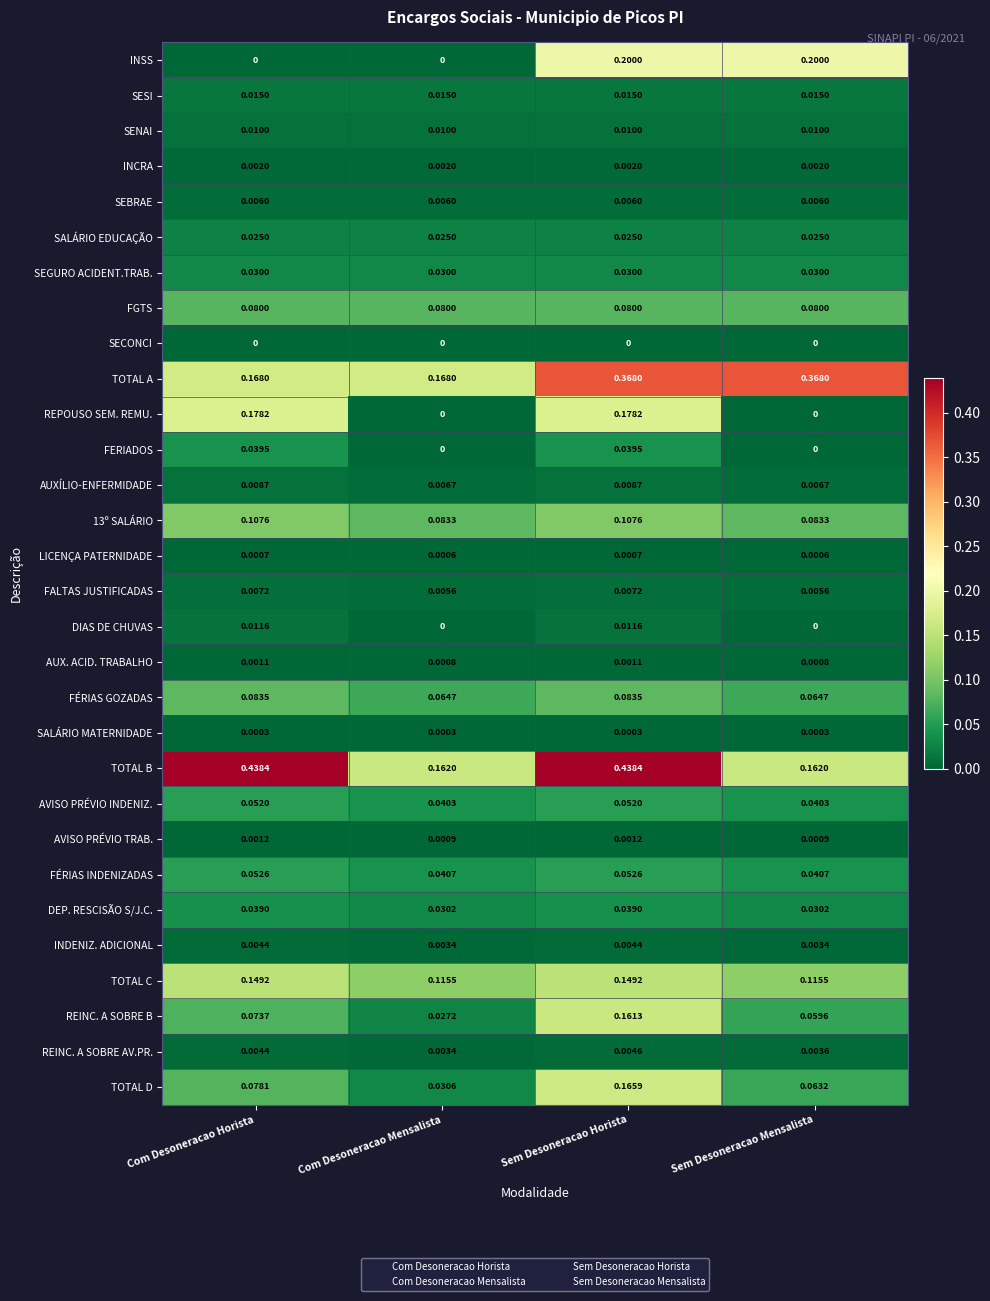

Which series has the largest total across all categories?

TOTAL B